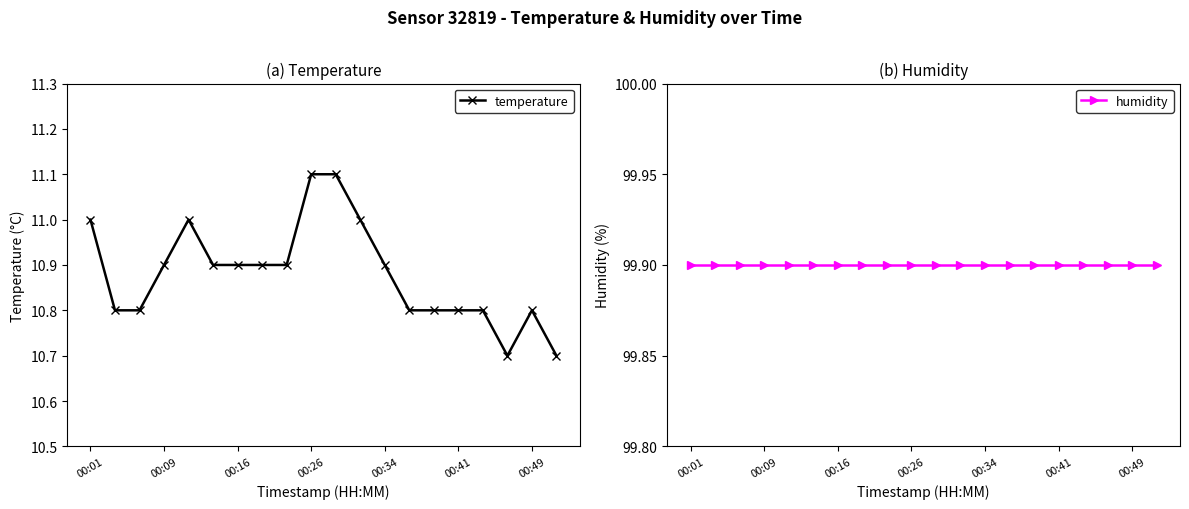

The value of temperature at 00:16 is 10.9. True or false?

True